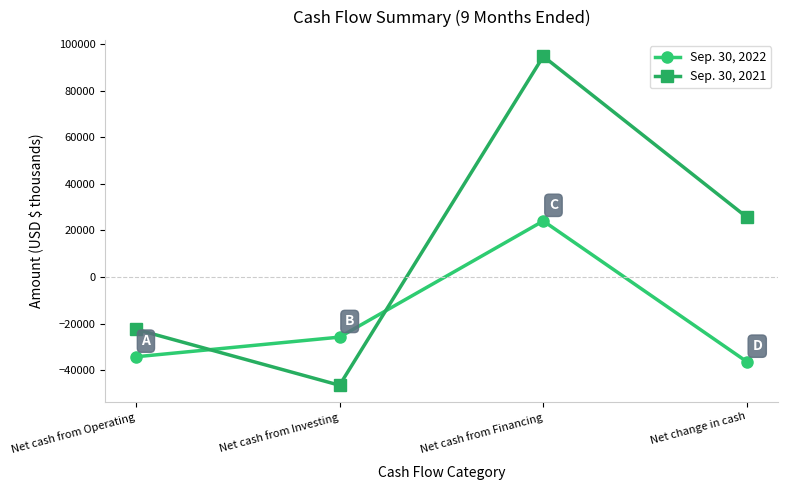

At which category is the sum across all series the highest?

Net cash from Financing